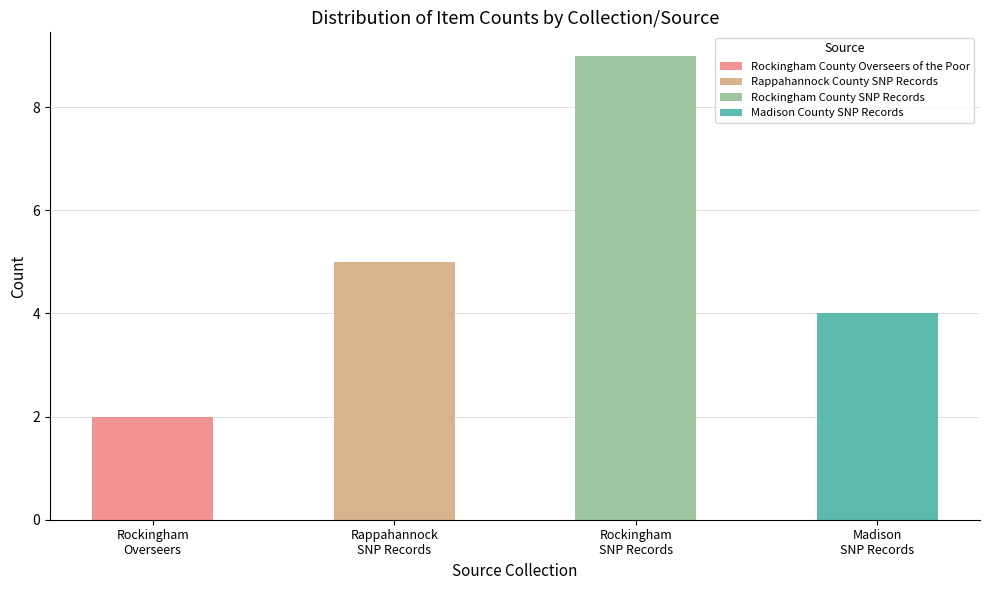

True or false: Rappahannock County SNP Records has a value of 0 at Rockingham
Overseers.

True